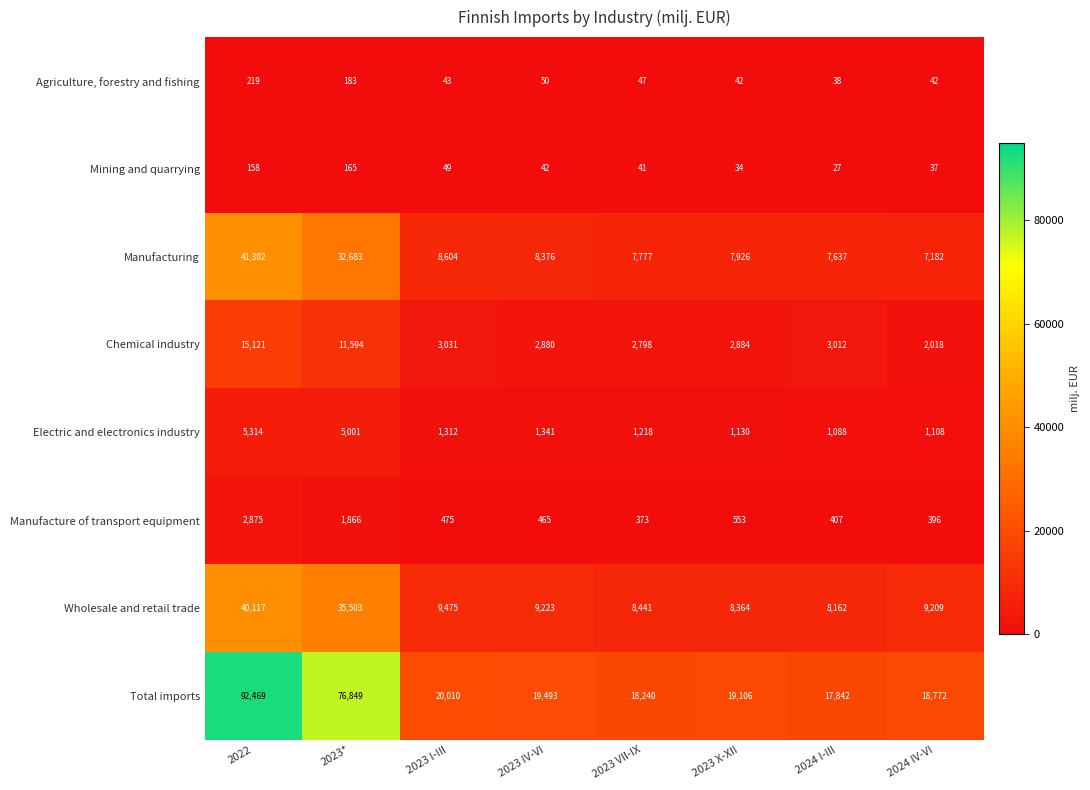

What is the difference between the Chemical industry values at 2024 IV-VI and 2022?

13103